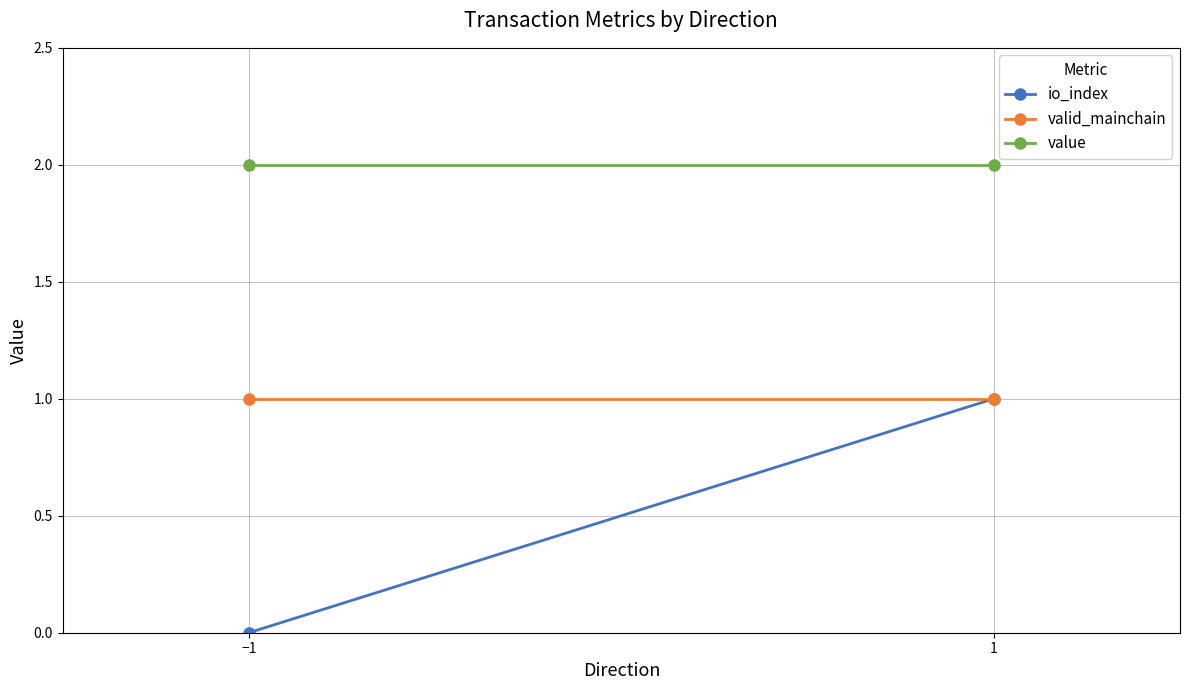

Is this an area chart (filled region under the line)?

No